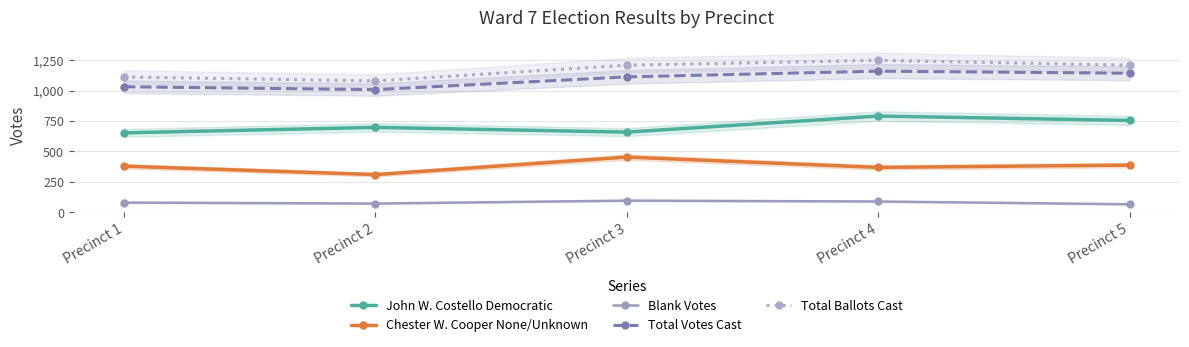

Which series has the largest total across all categories?

Total Ballots Cast